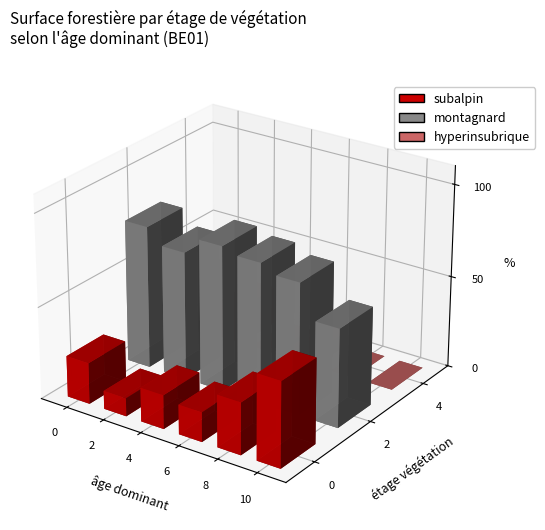

True or false: hyperinsubrique has a value of 2.6 at 41-80 ans.

True